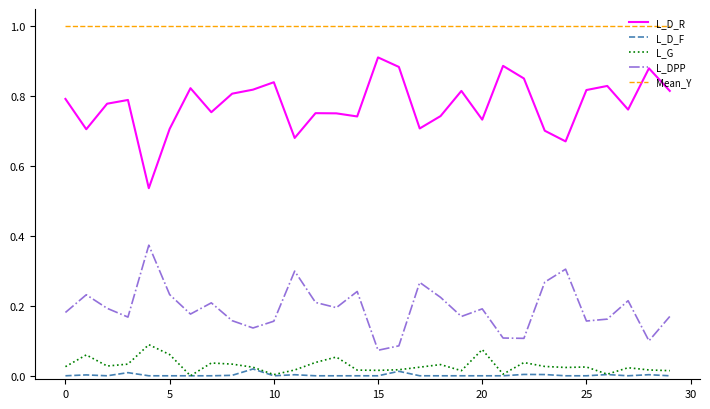

Which series has the widest spread of values?

L_D_R